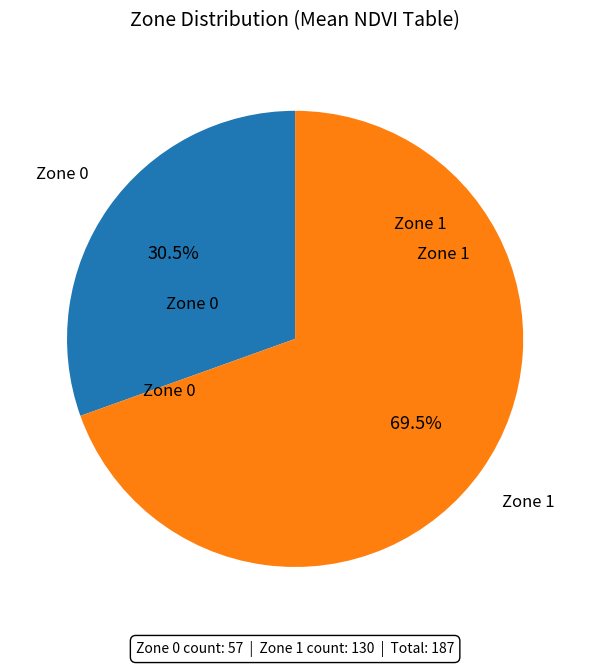

Is there a majority slice in this chart?

Yes